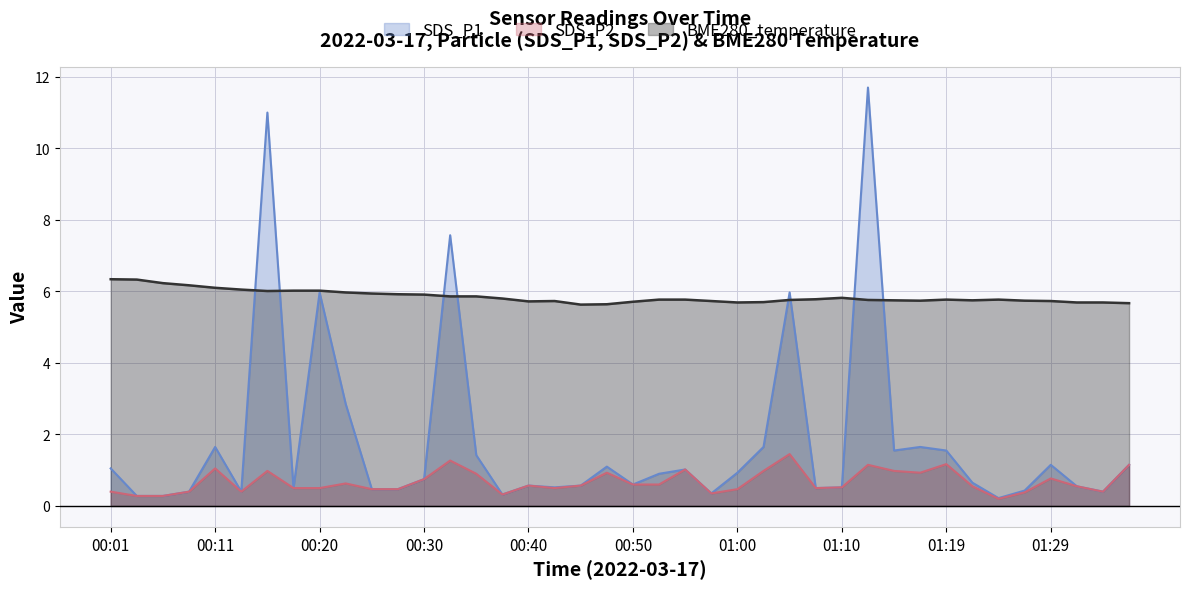

Which label corresponds to the smallest value in the chart?

01:24